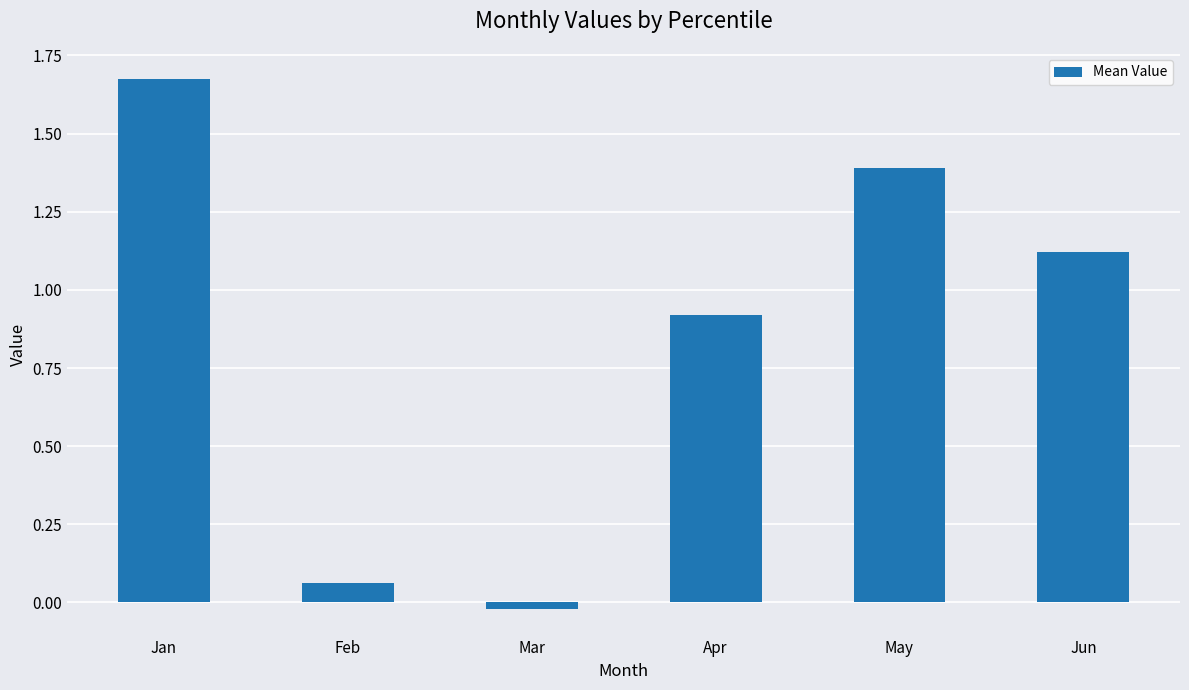

At which label does the data first exceed 1?

Jan